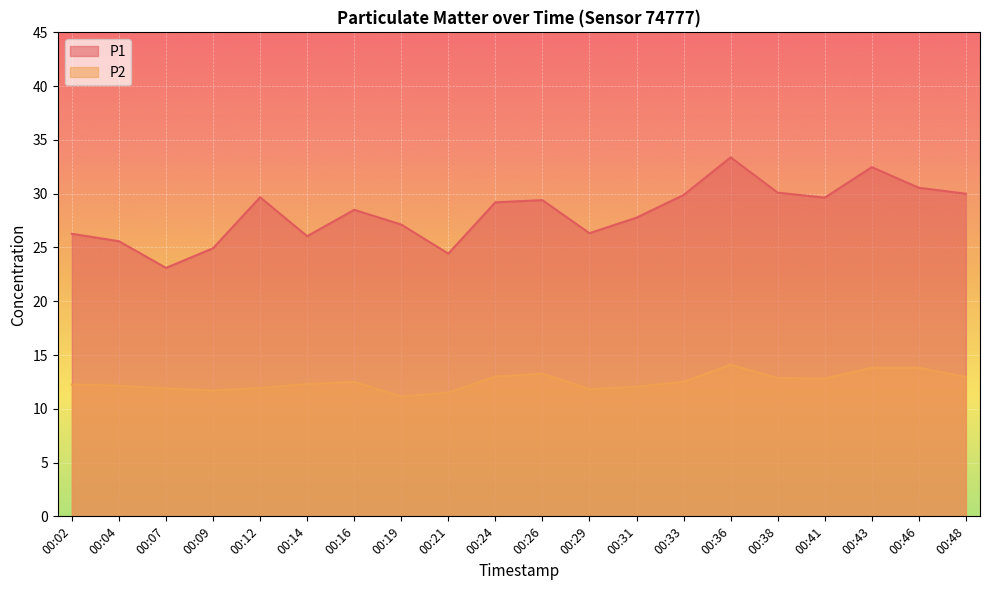

Which has a higher value, 00:21 or 00:12?

00:12